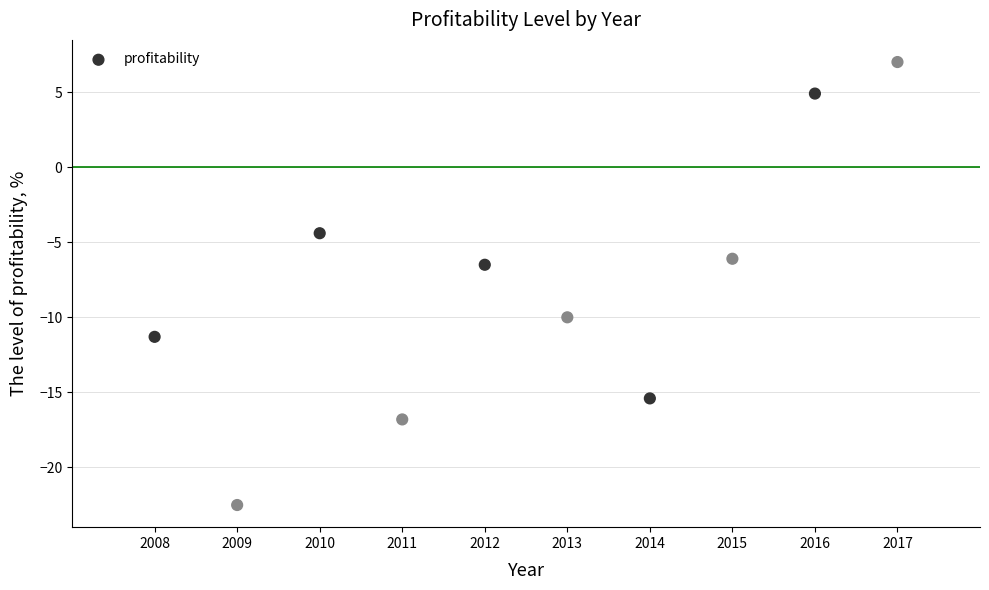

What is the range of Y values (max minus min)?

29.5